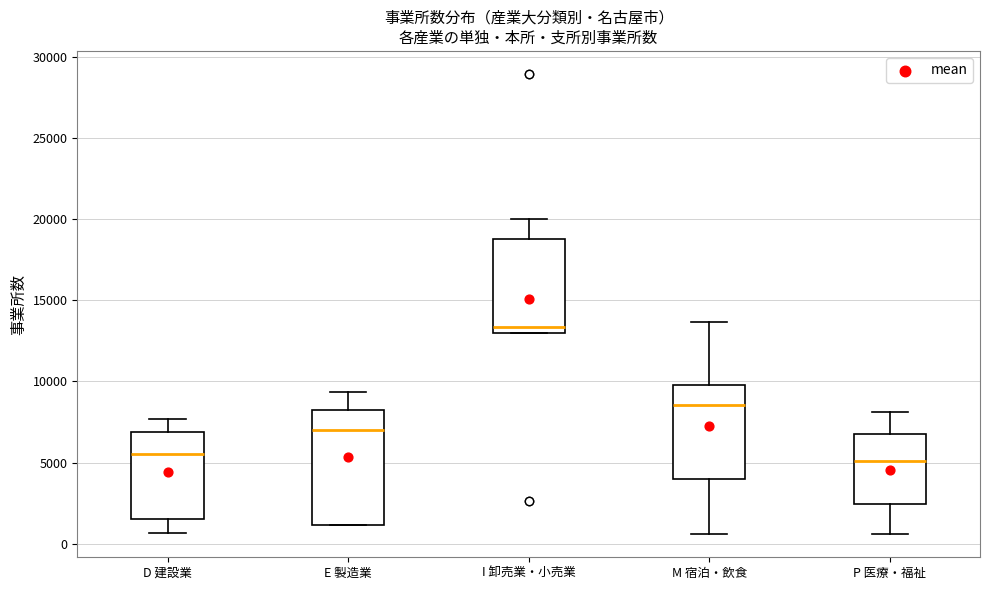

Comparing the boxes themselves (not the whiskers), which one is the tallest?

E 製造業